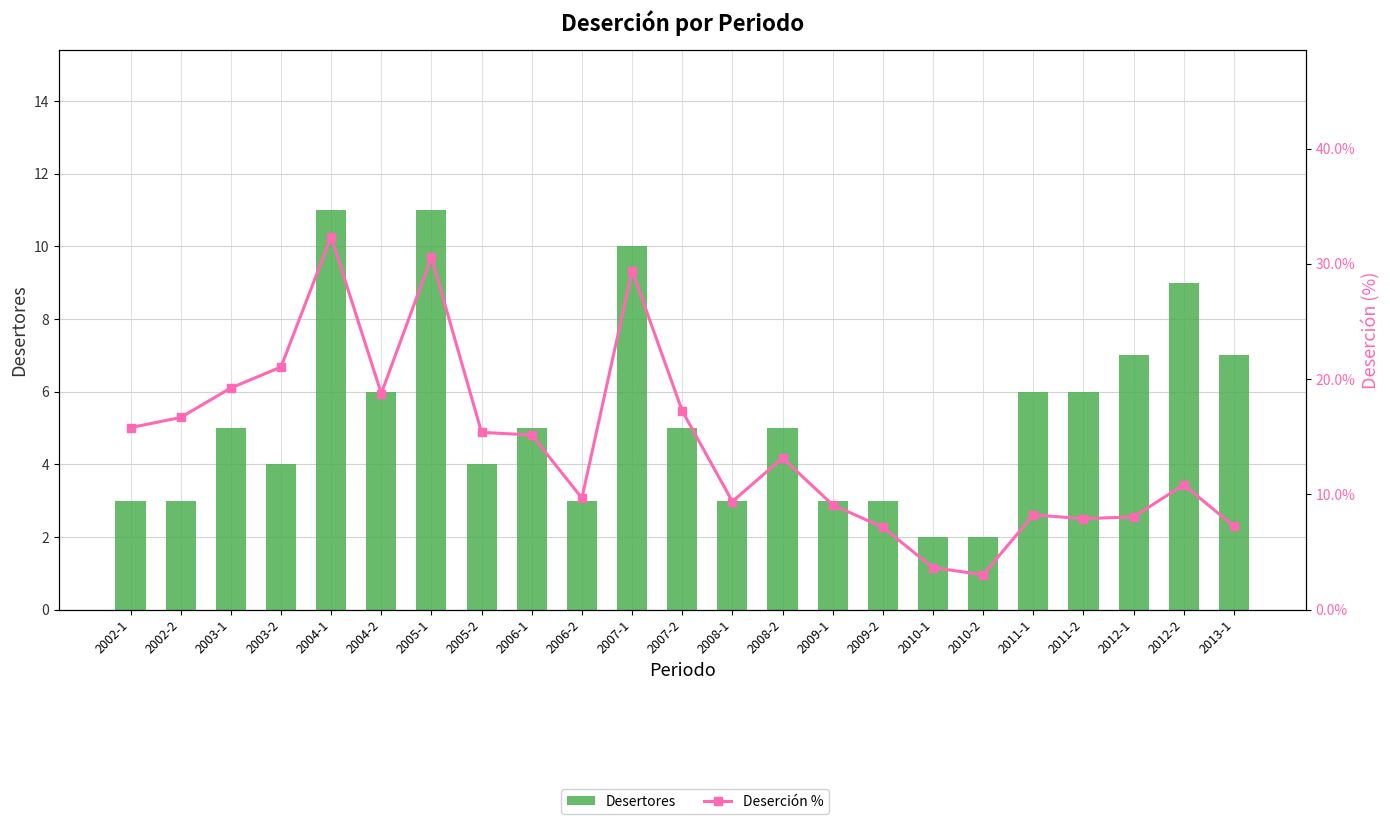

How many values in the Desertores series are below 5?

10